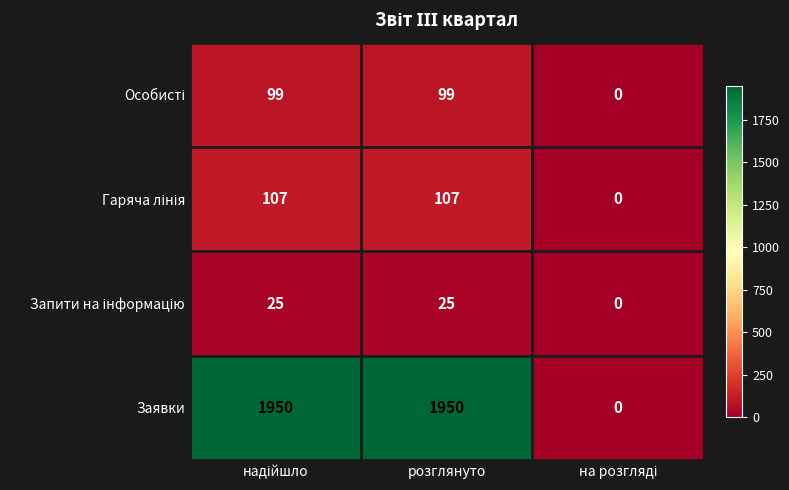

Count the number of categories in the chart.

3